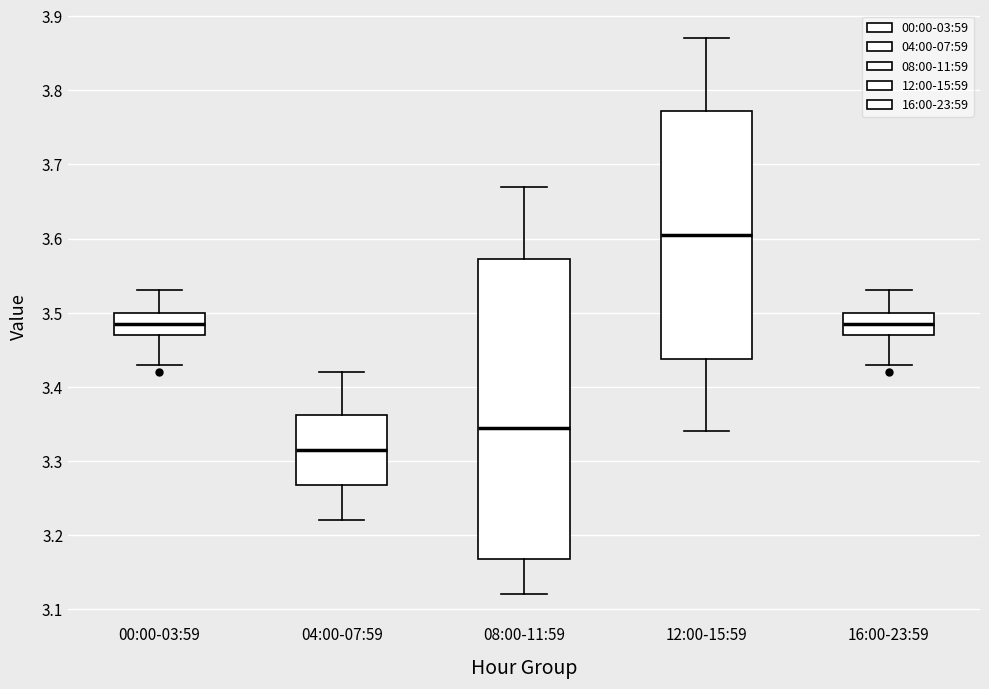

Which box is the tallest, from its lower edge to its upper edge?

08:00-11:59